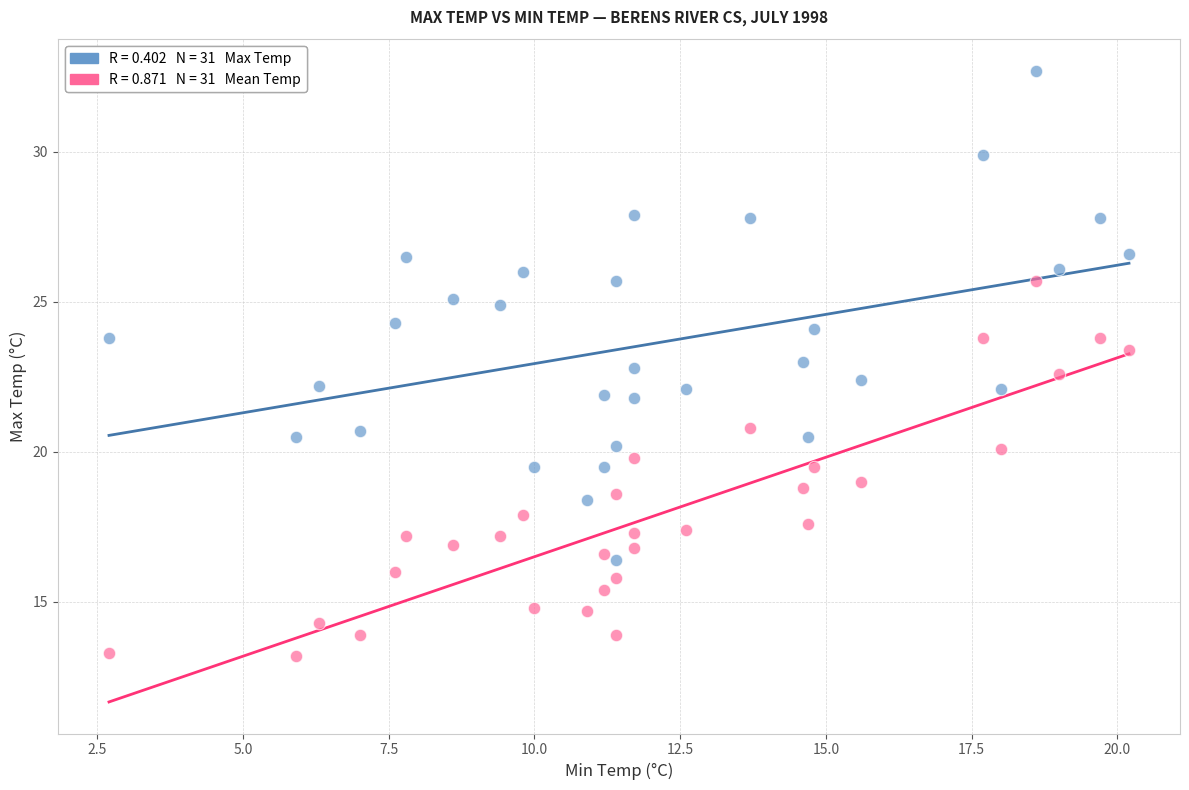

Across all data points, what is the range of Y values (max minus min)?

19.5